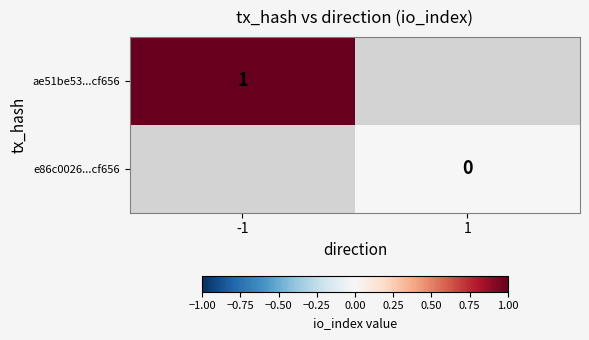

True or false: ae51be53...cf656 has a value of 0 at -1.

False